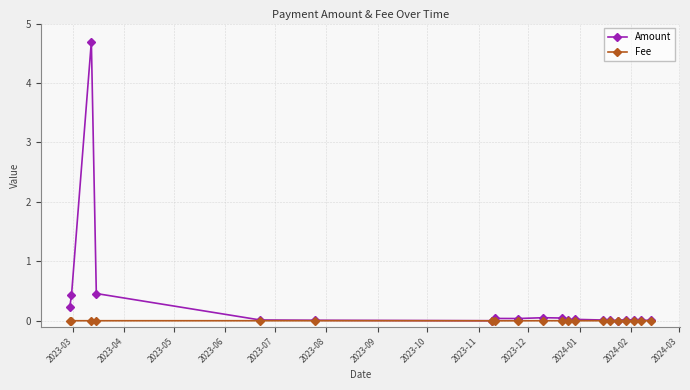

List the series in order of their overall mean, highest first.

Amount, Fee